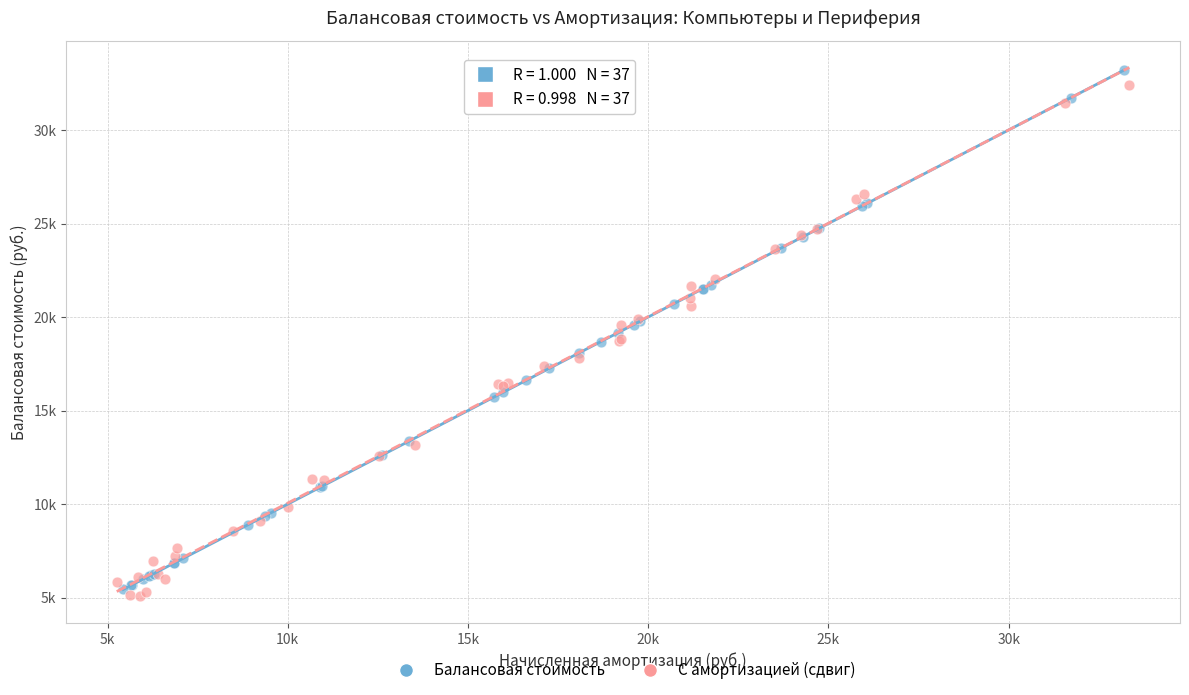

What are all the series names shown in the legend?

Балансовая стоимость, С амортизацией (сдвиг)